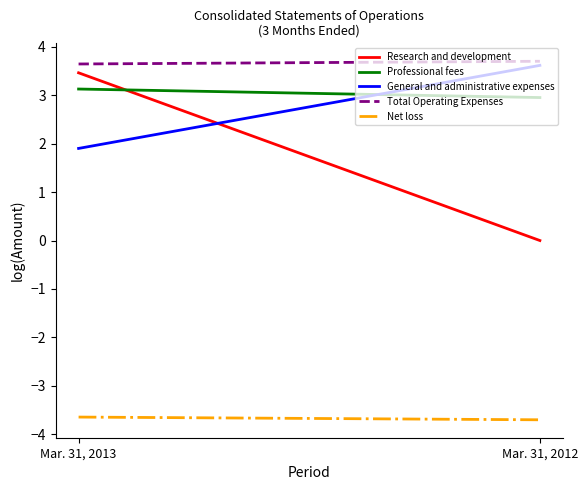

What is the value of the Research and development point at the 1st from the left?

3.5